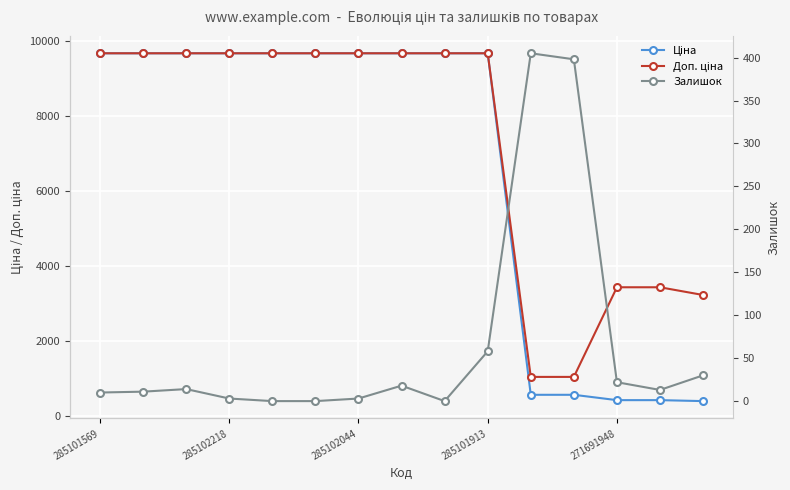

True or false: Ціна has a value of 785.5 at 10.

False